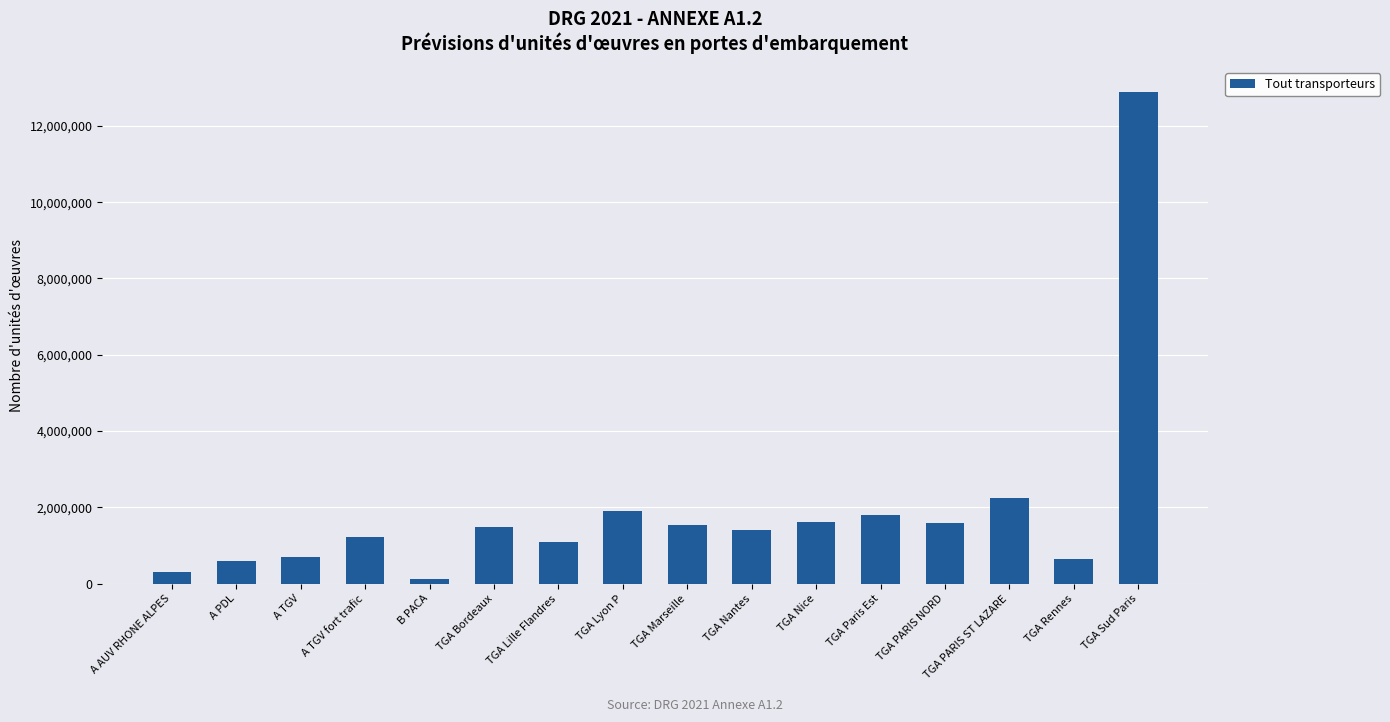

The chart shows a value of 1600000 at TGA PARIS NORD. True or false?

True